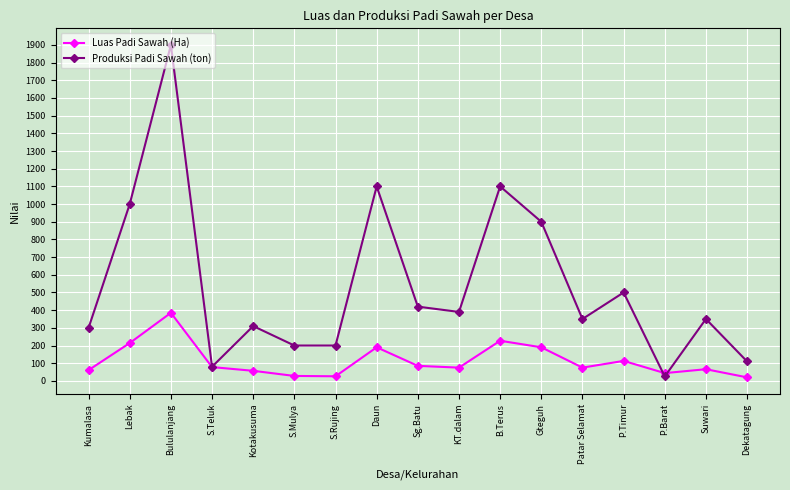

What is the maximum value shown in the chart?

1900